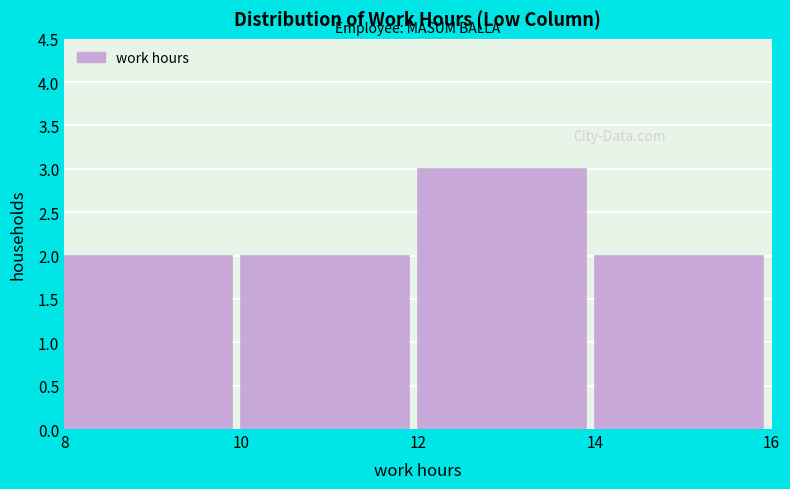

What is the height of the bar covering 14 to 16 on the x-axis? The values are not printed on the chart, so give them approximately, as read against the axis.

2